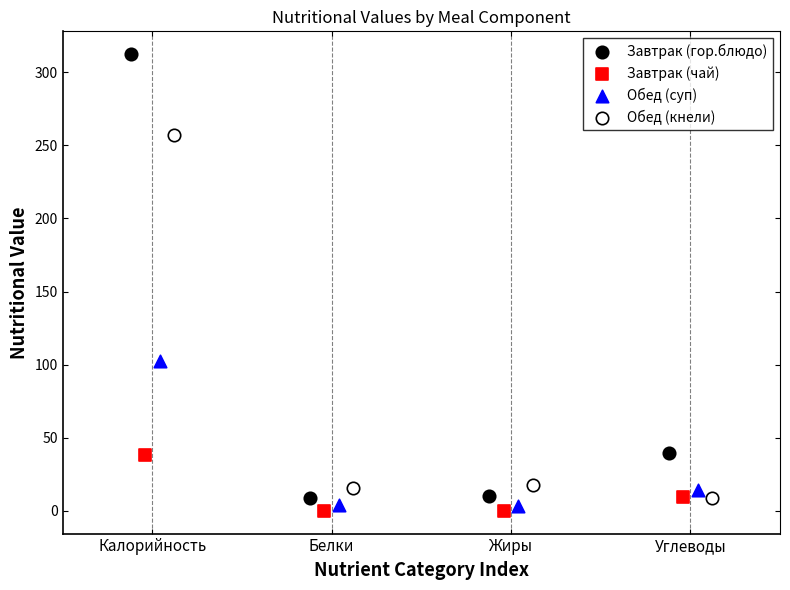

Which series has the widest spread of Y values?

Завтрак (гор.блюдо)